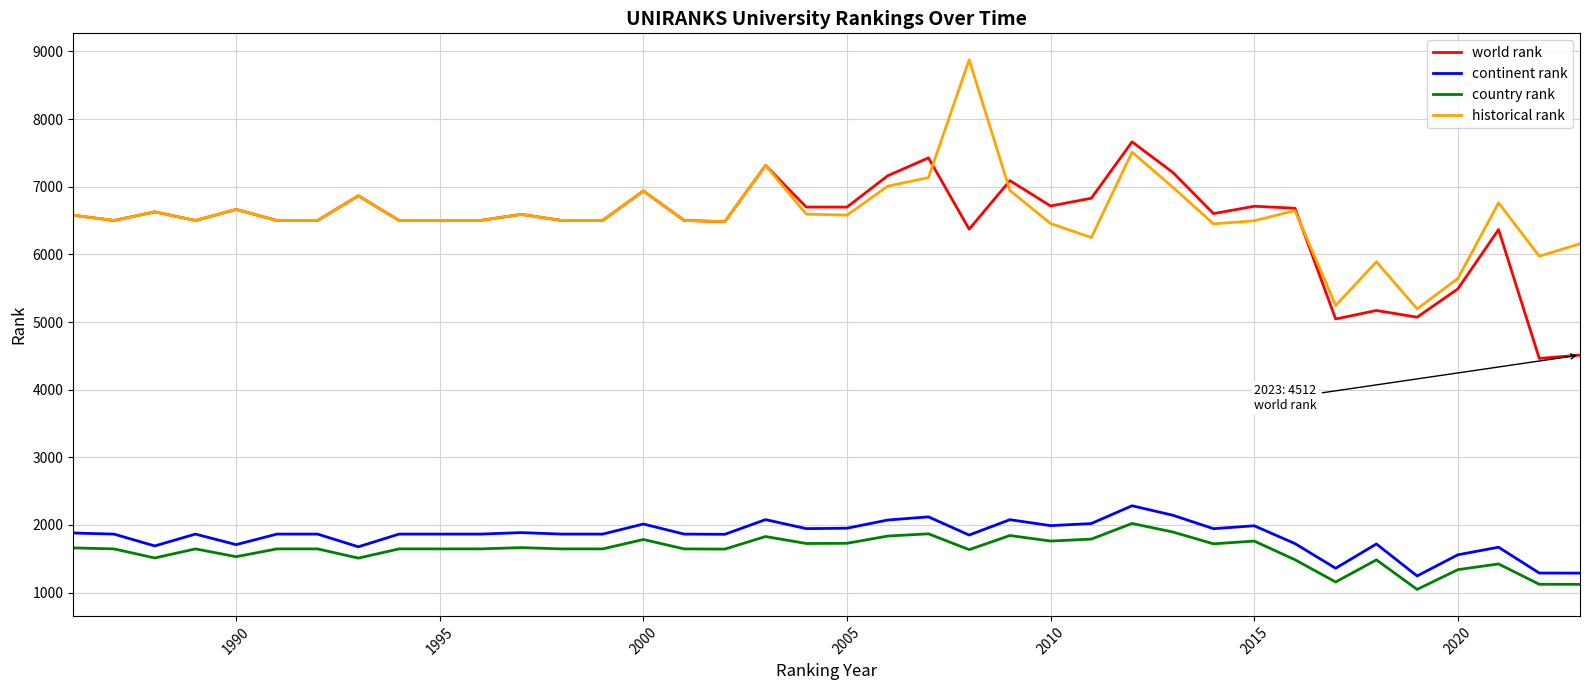

Which series has the largest range (max minus min)?

historical rank